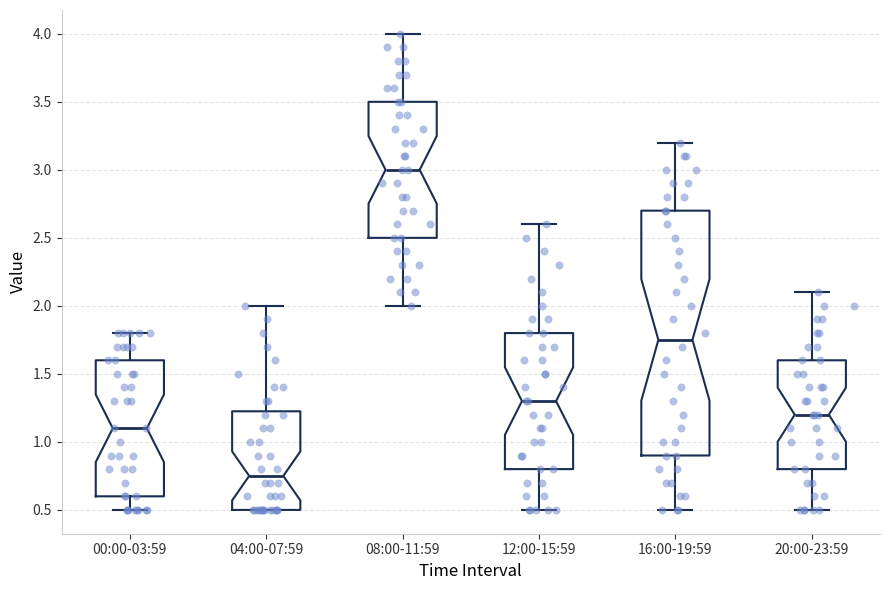

Which box is the tallest, from its lower edge to its upper edge?

16:00-19:59